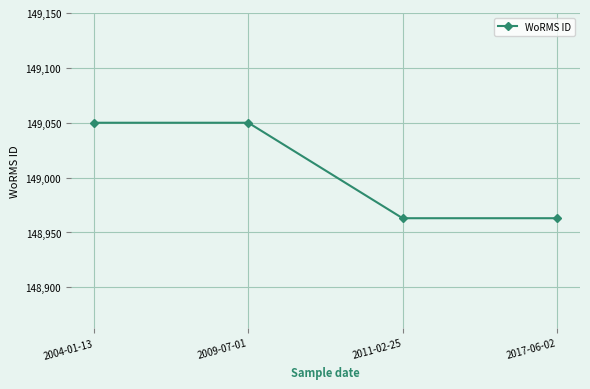

True or false: the data has more than 1 interior local peaks.

False